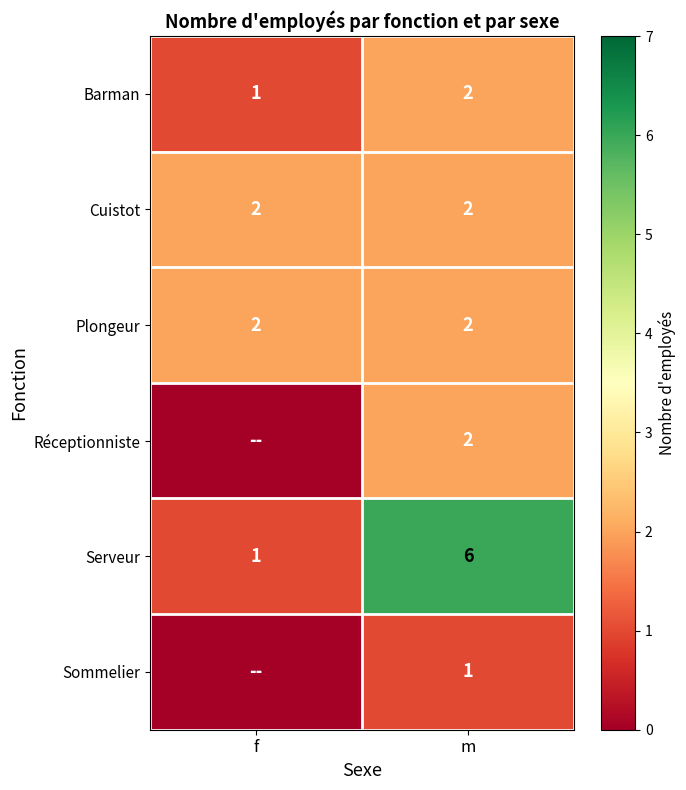

How many distinct data groups are displayed?

6